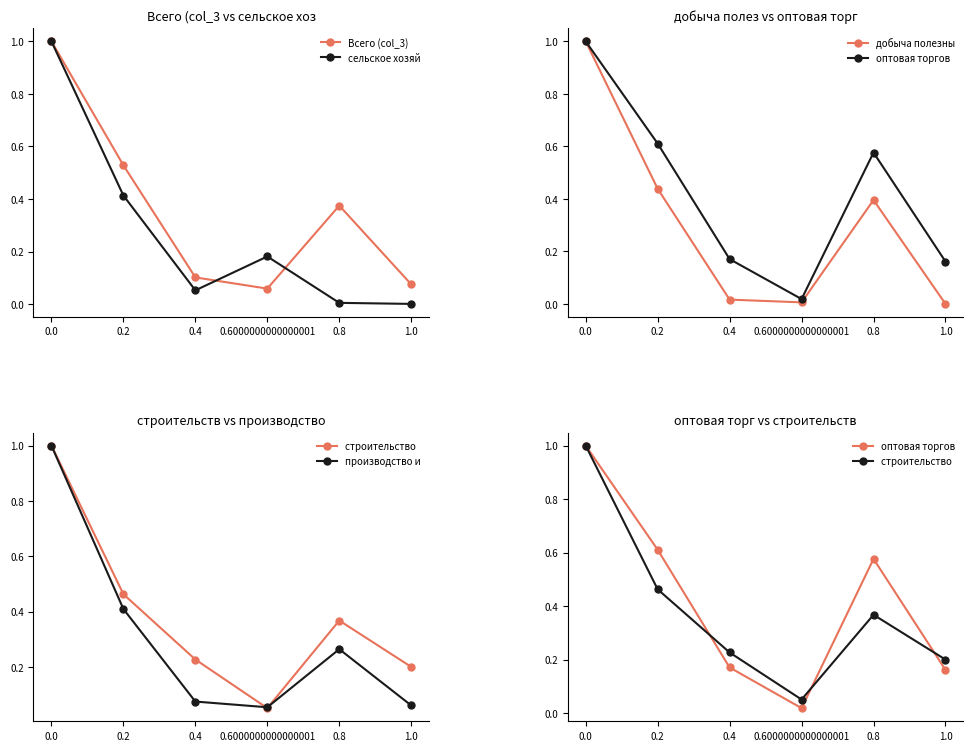

Which series changed the most between 0.4 and 0.8?

оптовая торгов